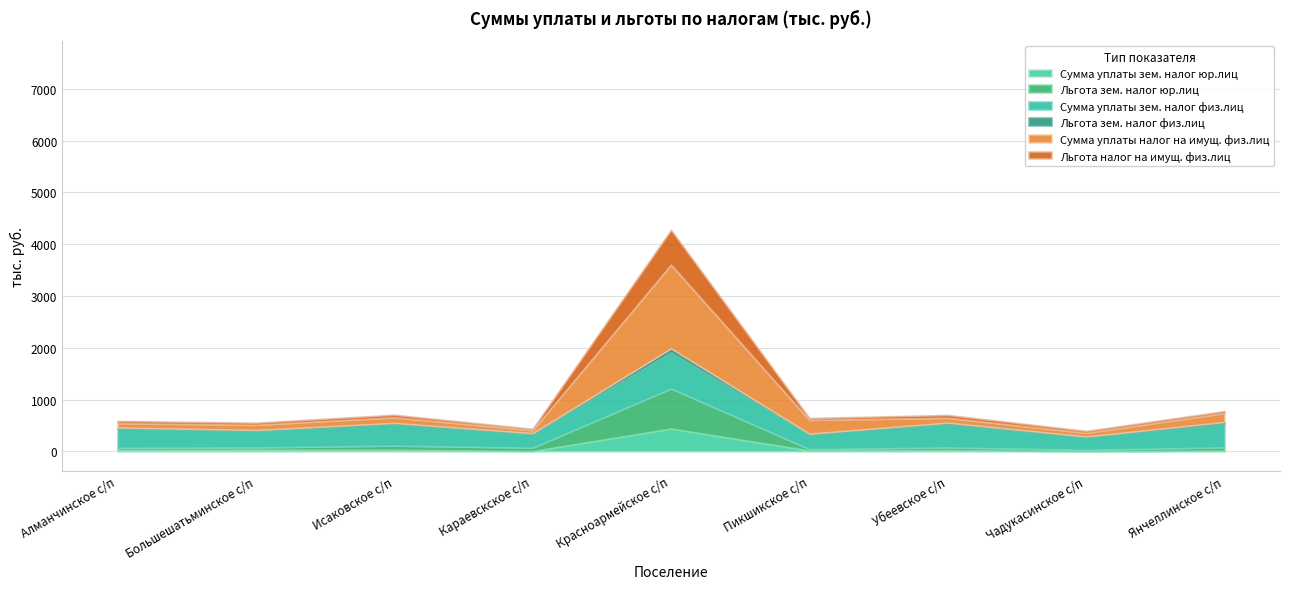

What is the label of the 9th point from the right?

Алманчинское с/п